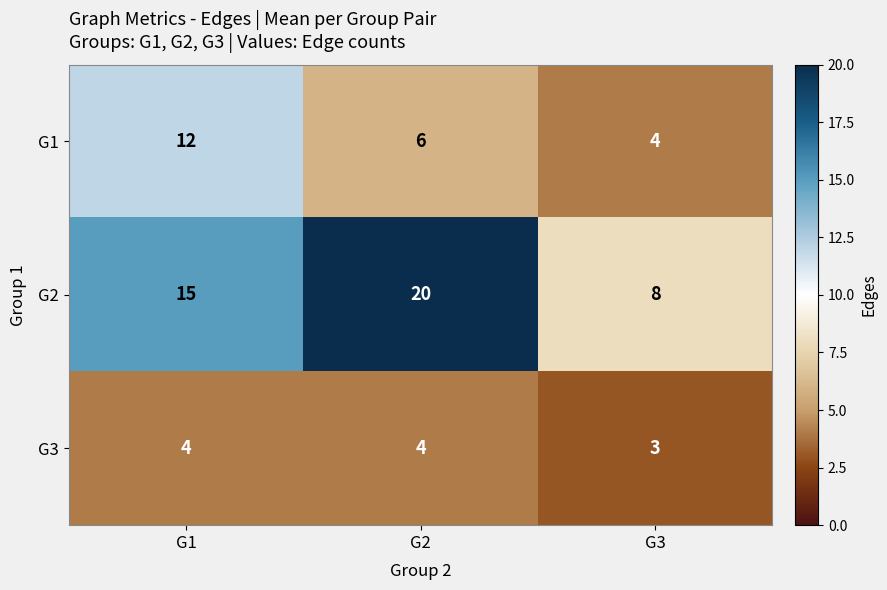

What is the total value across all series at G3?

15